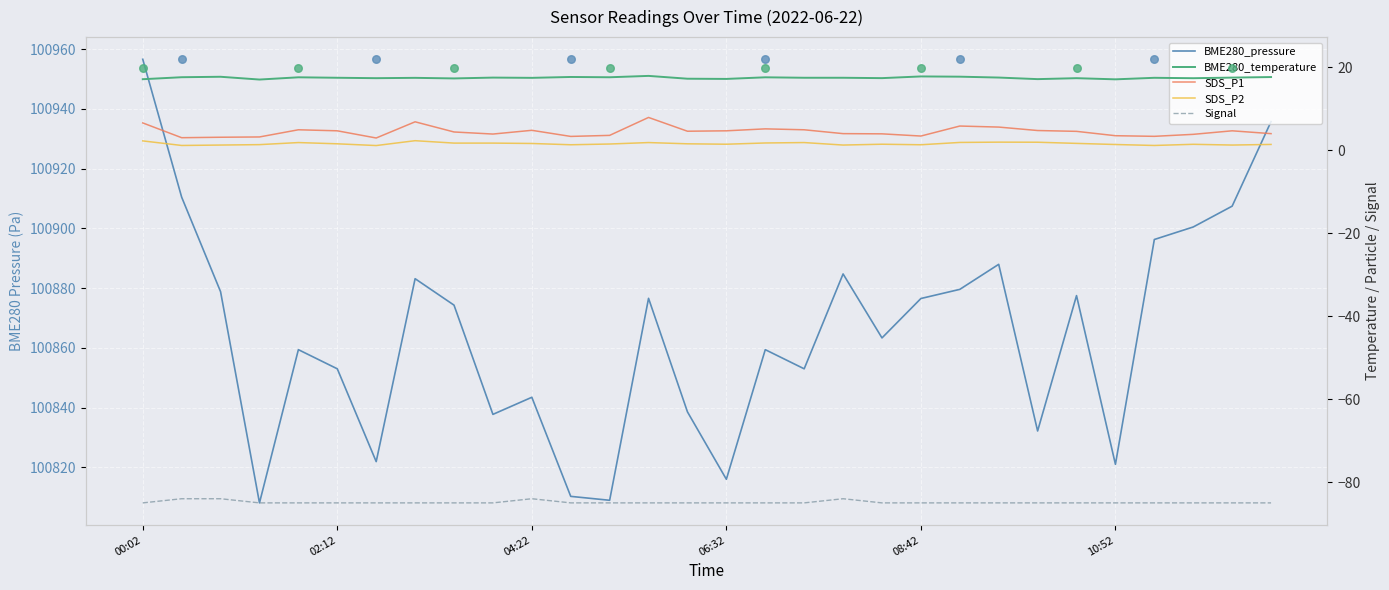

At how many categories does at least one series exceed 19?

30